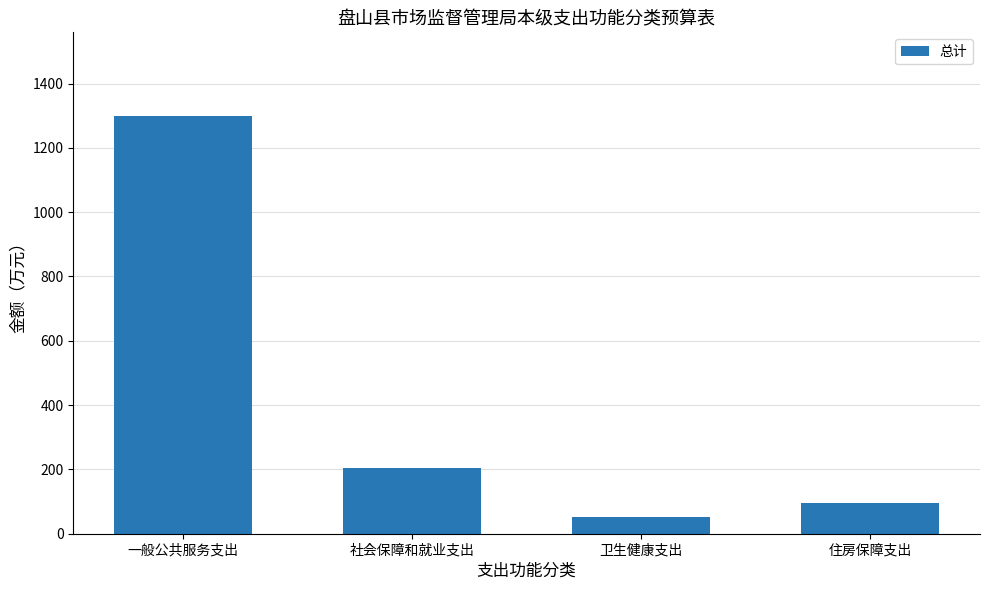

Count the number of values greater than 205.

2